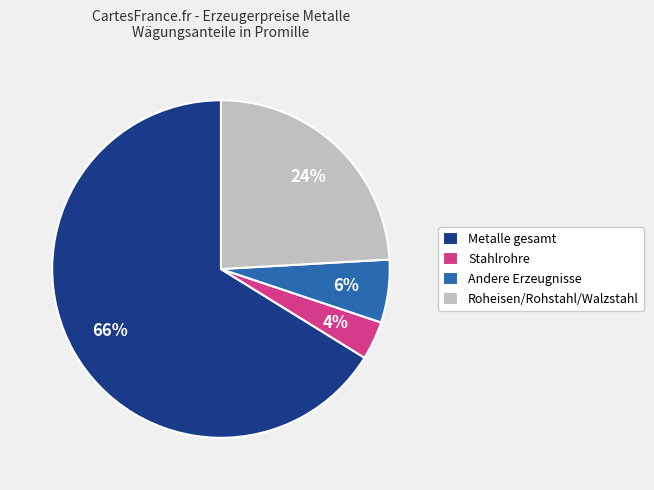

Which slice is the smallest?

Stahlrohre